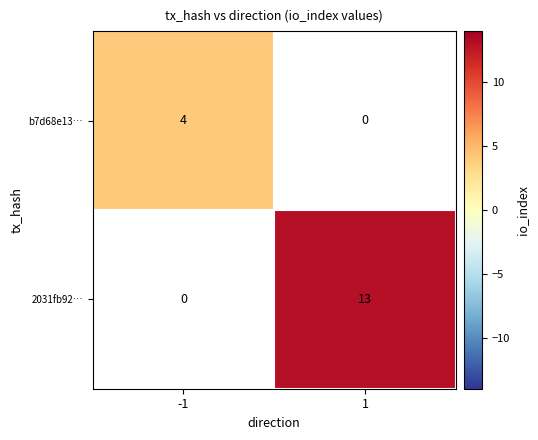

Is it true that b7d68e13… equals 4 at -1?

True